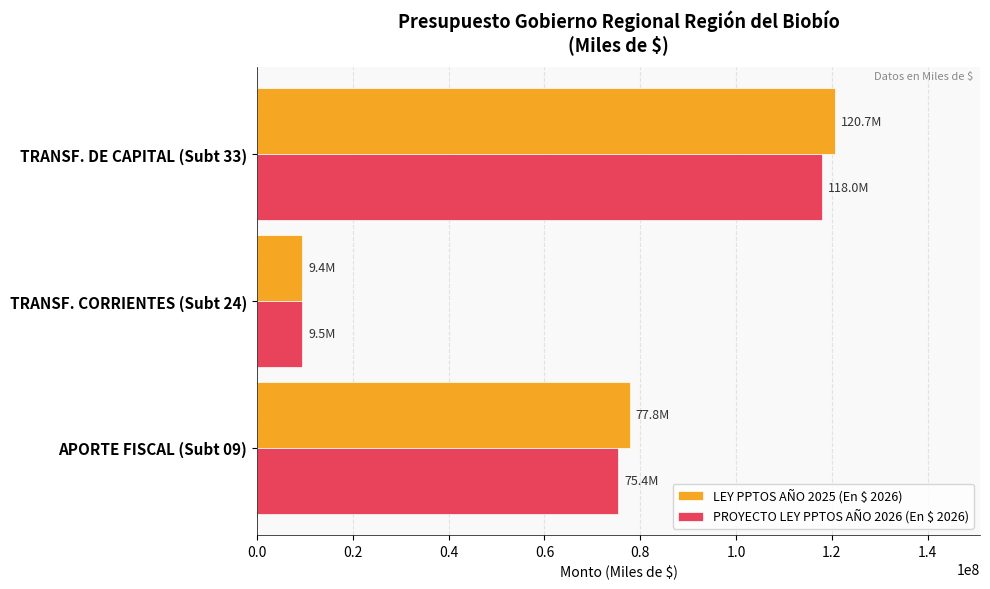

How many categories are shown in the chart?

3